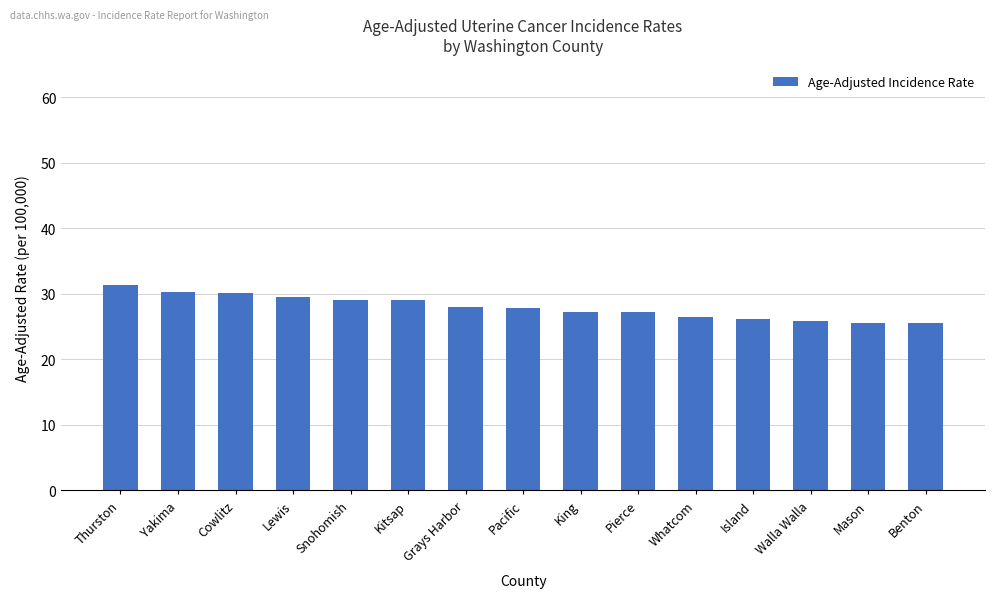

Count the number of categories in the chart.

15